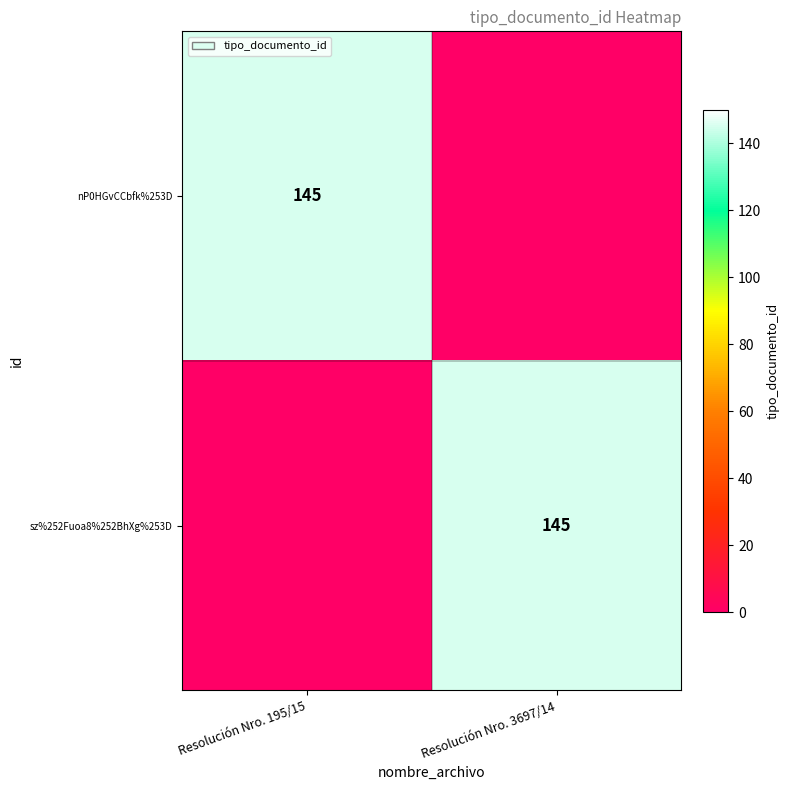

Which has a higher value, Resolución Nro. 195/15 or Resolución Nro. 3697/14?

Resolución Nro. 195/15